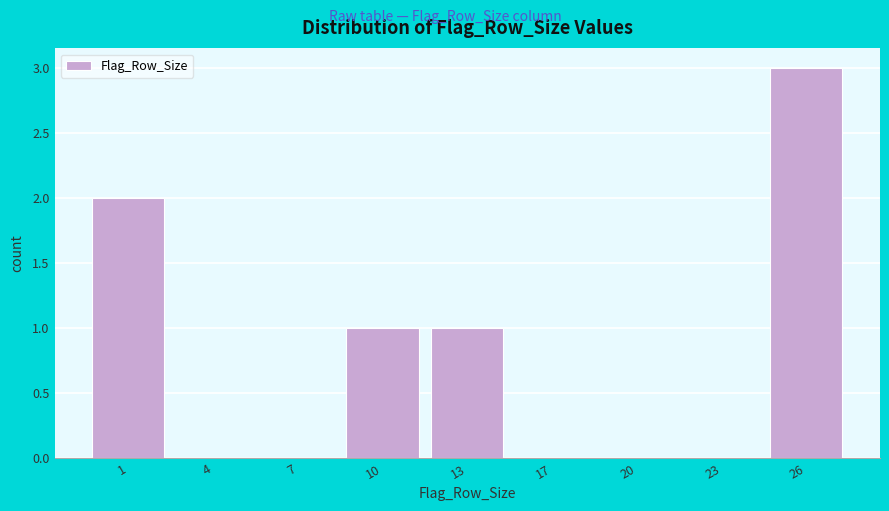

Reading left to right, list all the values displayed in this chart.

1=2	4=0	7=0	10=1	13=1	17=0	20=0	23=0	26=3